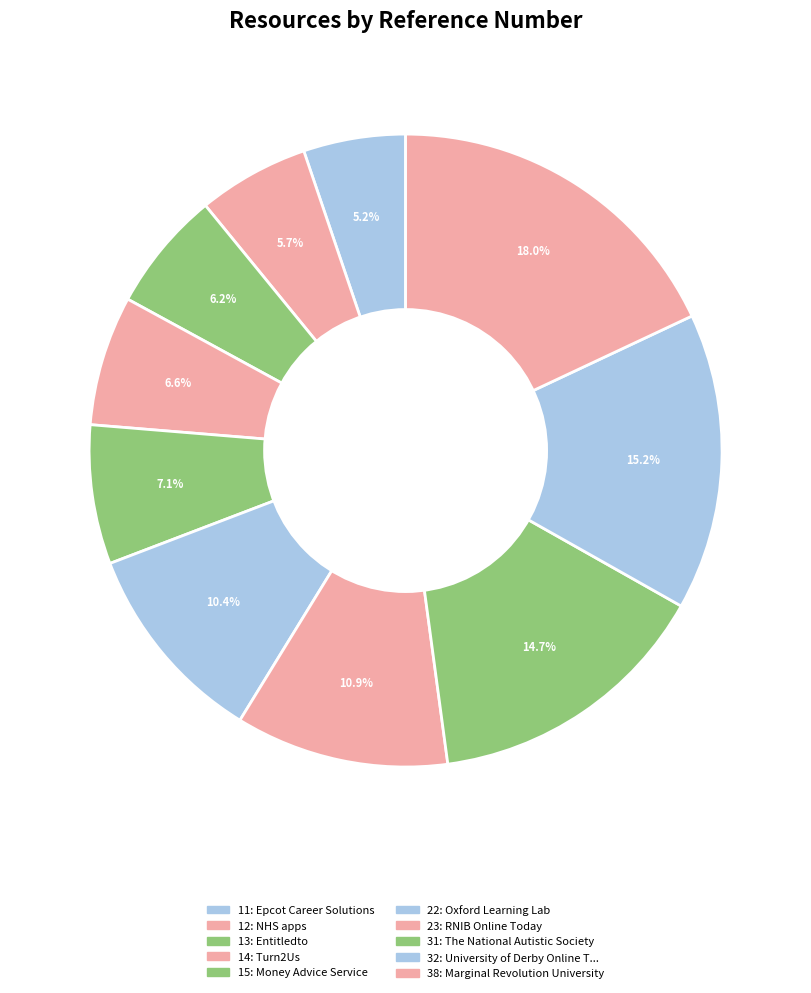

How many segments does this pie chart have?

10